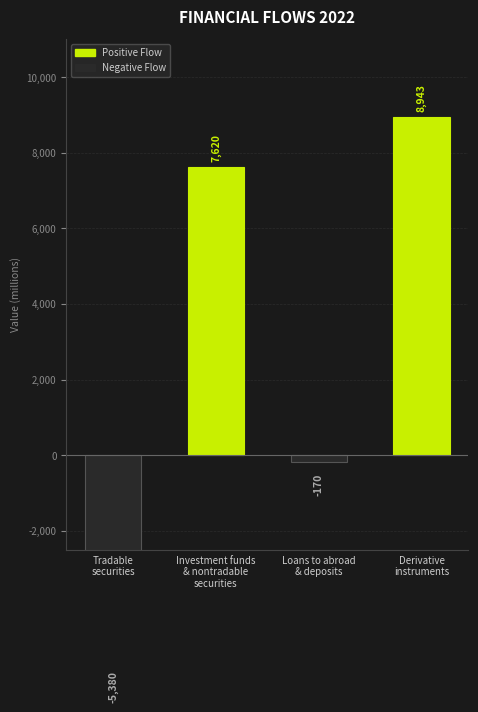

What is the sum of all values?

11013